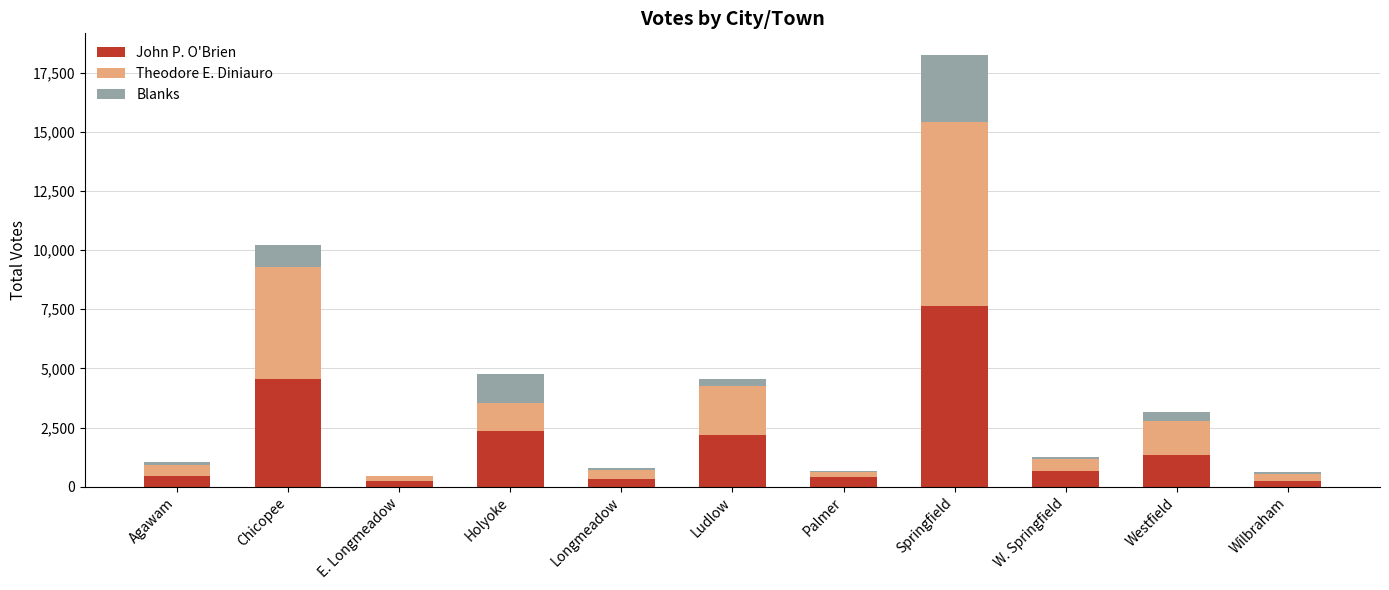

At which label is John P. O'Brien closest to 3931?

Chicopee